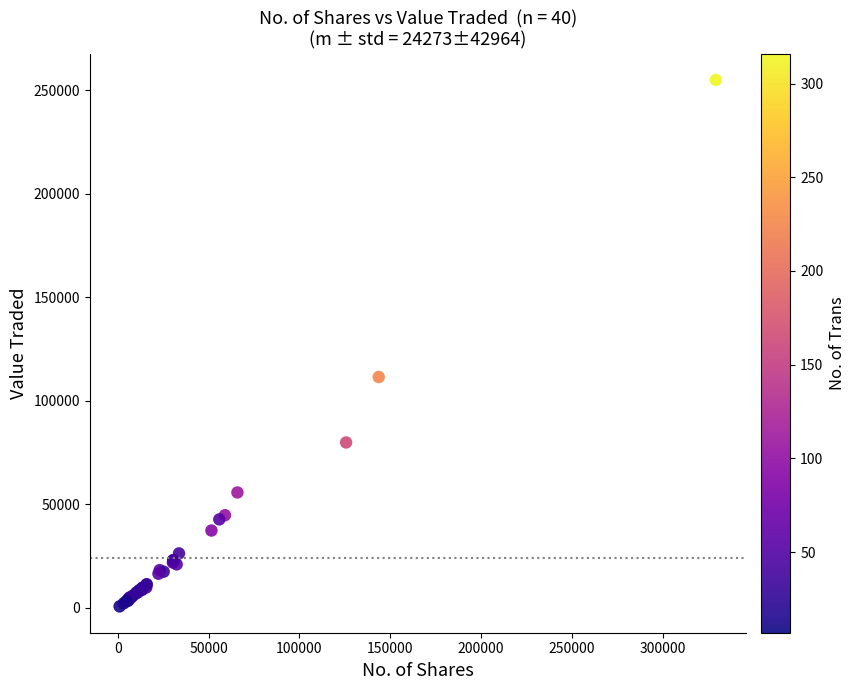

What Y value in the scatter plot is closest to 127819?

111467